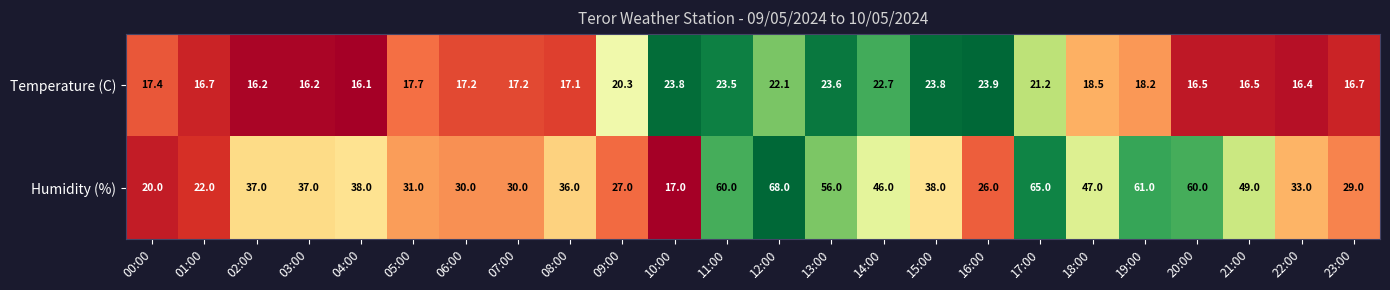

What is the total value across all series at 14:00?

68.7